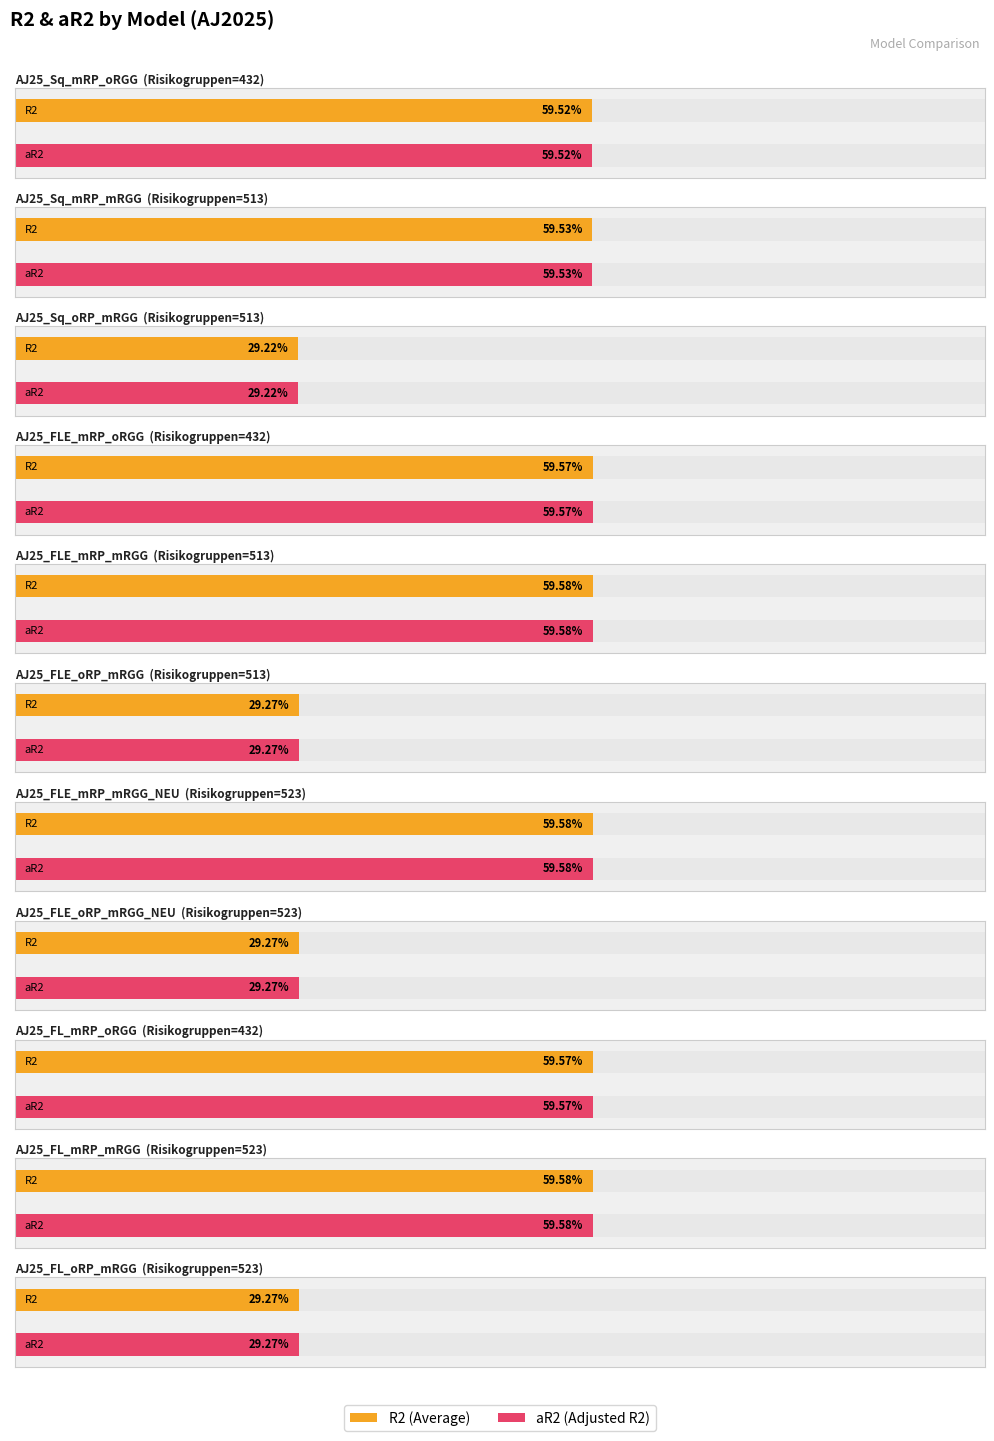

Is it true that R2 equals 0.6 at AJ25_FL_mRP_mRGG?

True